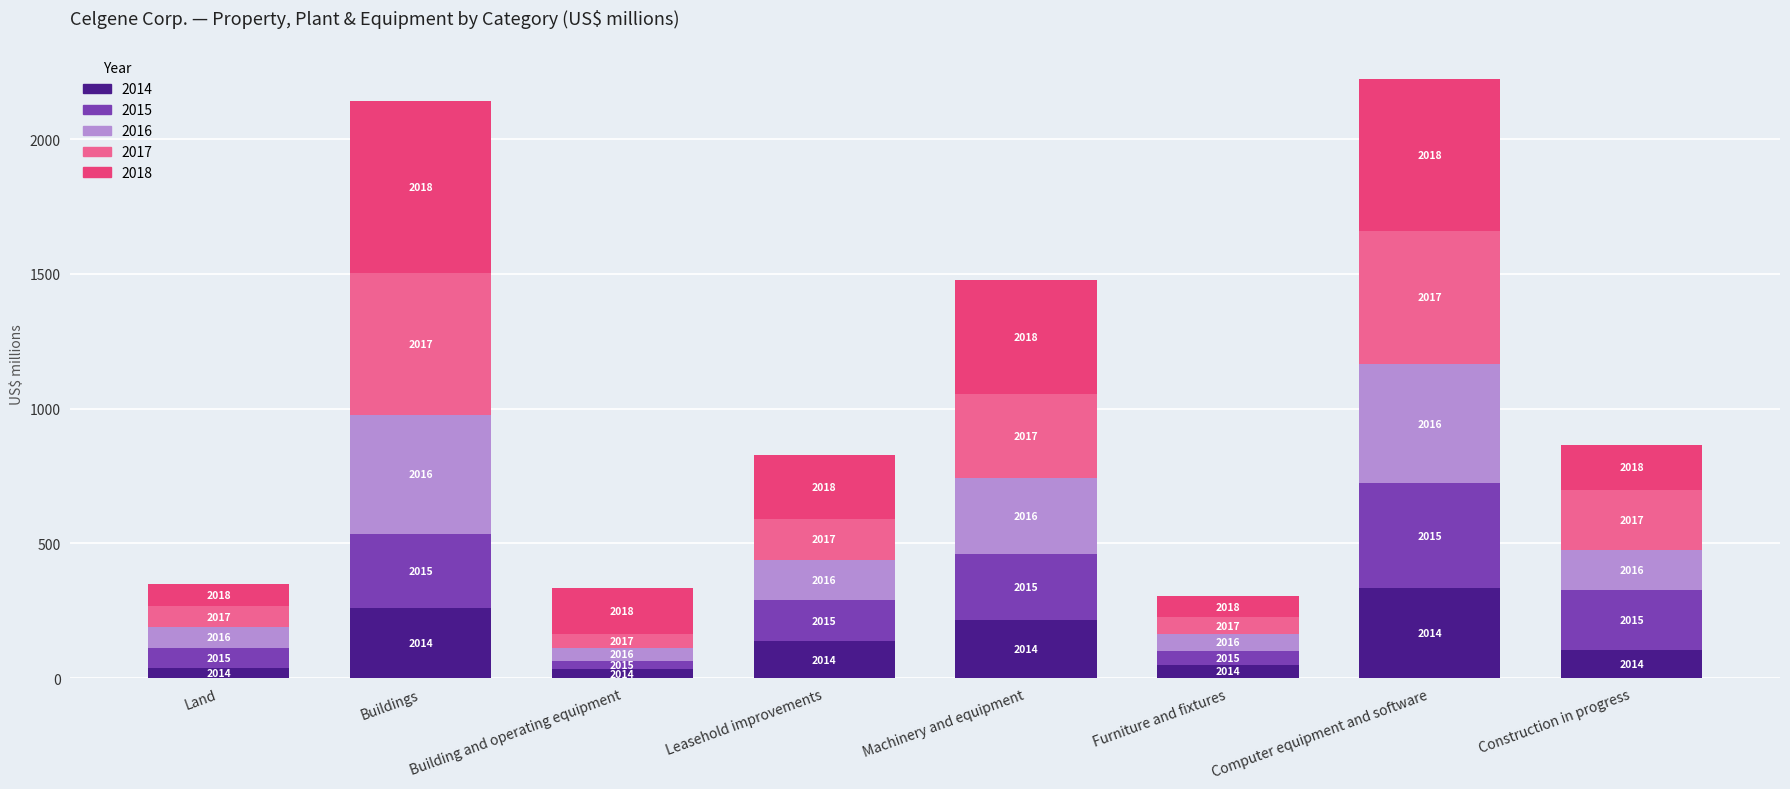

List the labels in order of 2014 value, smallest first.

Building and operating equipment, Land, Furniture and fixtures, Construction in progress, Leasehold improvements, Machinery and equipment, Buildings, Computer equipment and software